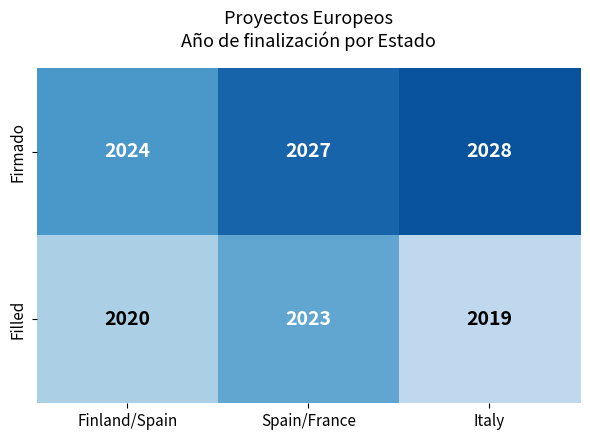

What value does the Firmado series have at Spain/France?

2027